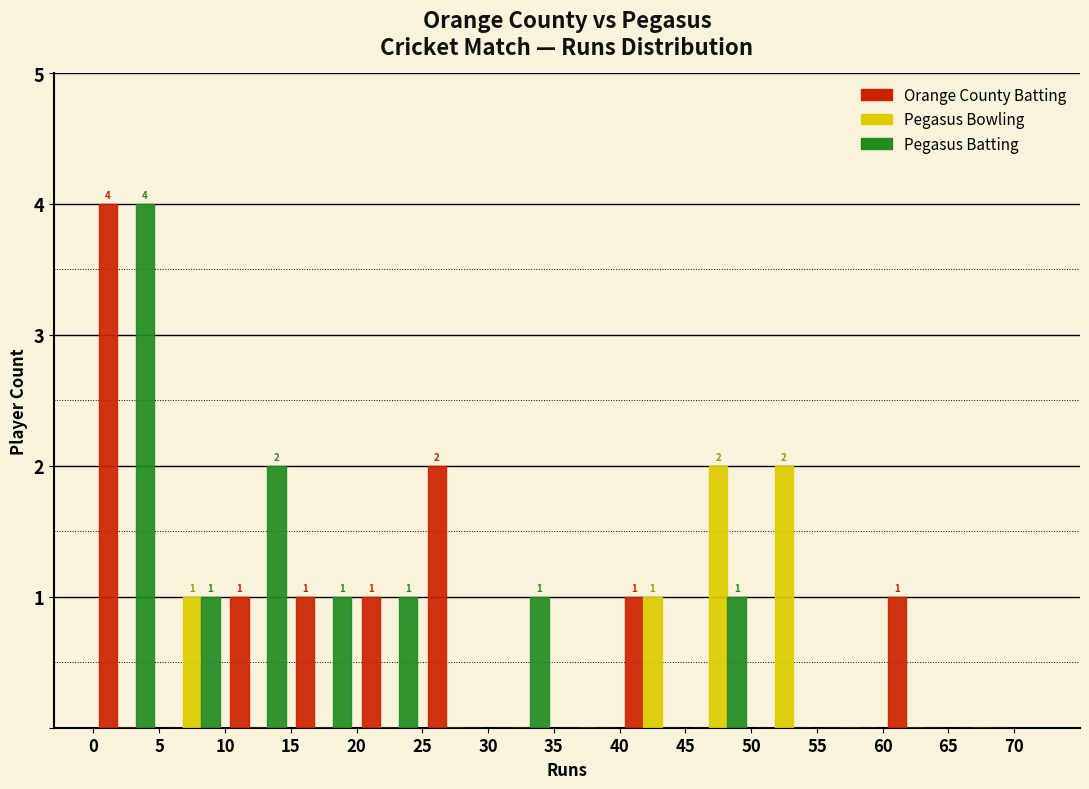

In the Pegasus Batting series, which range on the x-axis has the tallest bar?

0 to 5